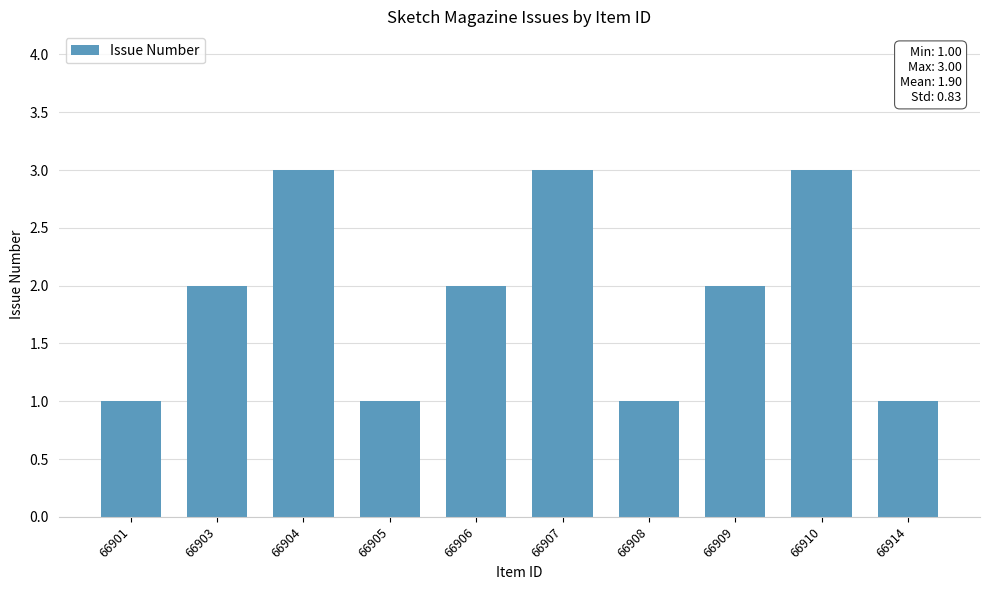

What is the sum of the values at 66904 and 66906?

5